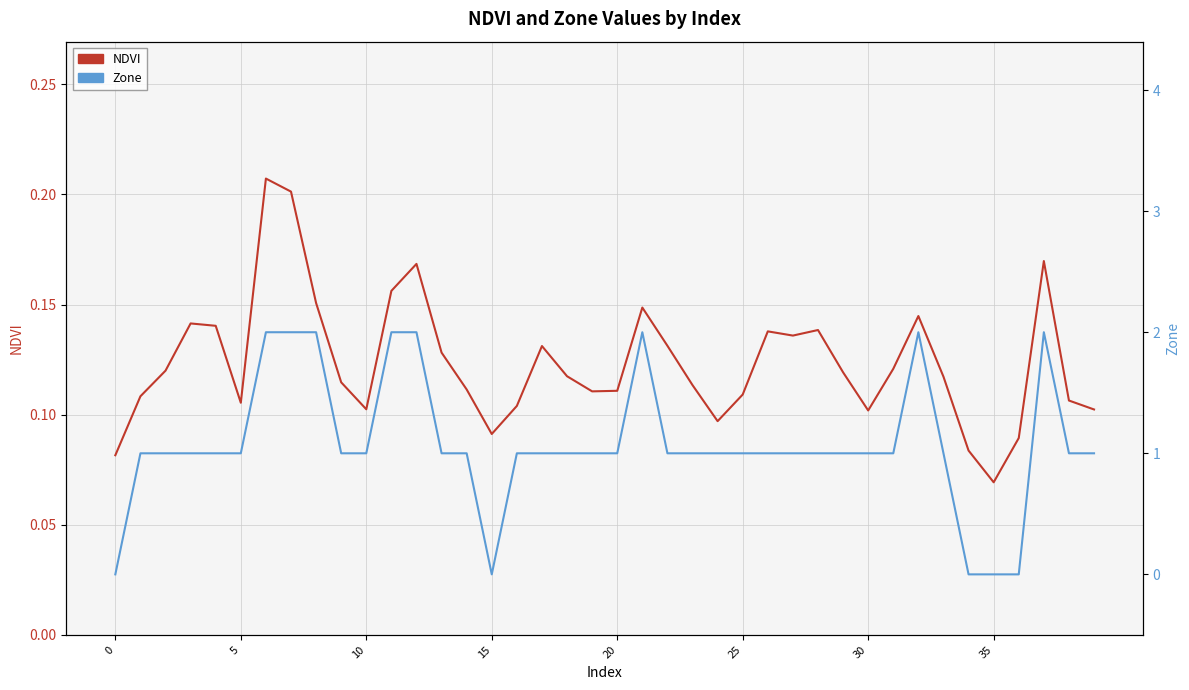

Is it true that Zone equals 0.0 at 34?

True